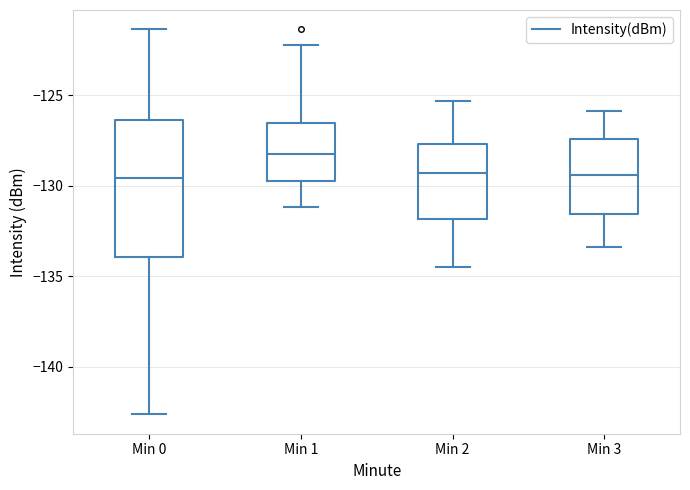

Comparing the boxes themselves (not the whiskers), which one is the tallest?

Min 0